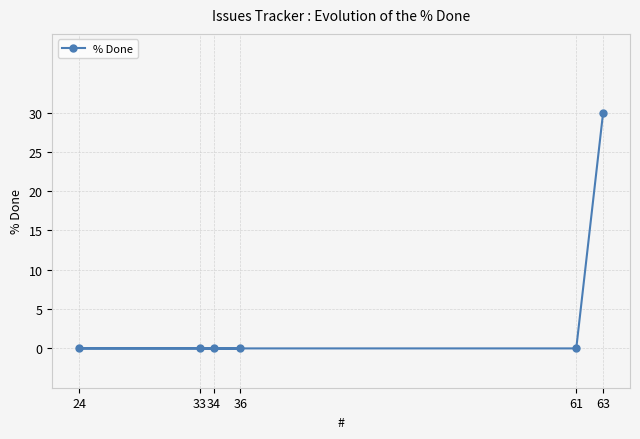

What is the value of the 6th point from the left?

30